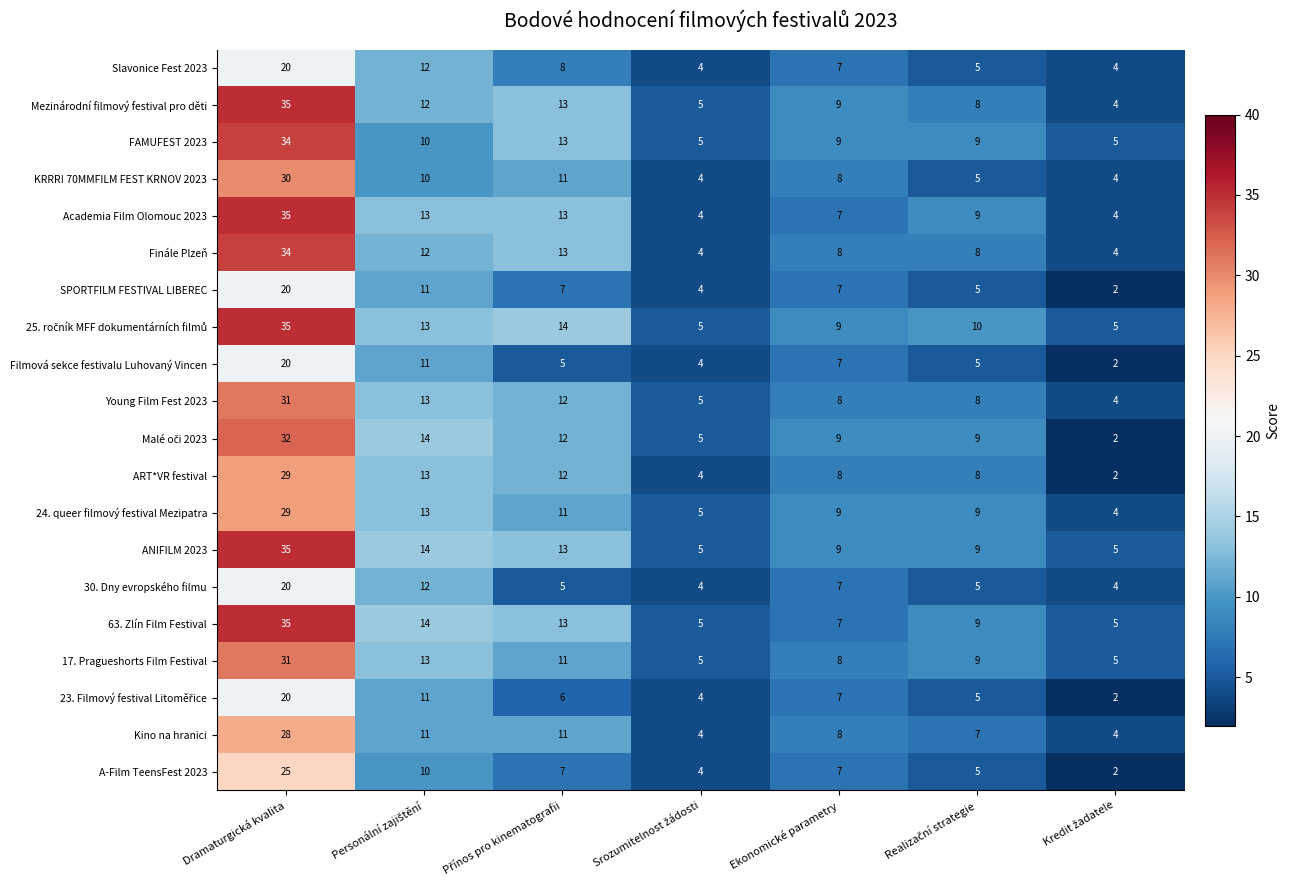

True or false: ANIFILM 2023 has a value of 14 at Dramaturgická kvalita.

False